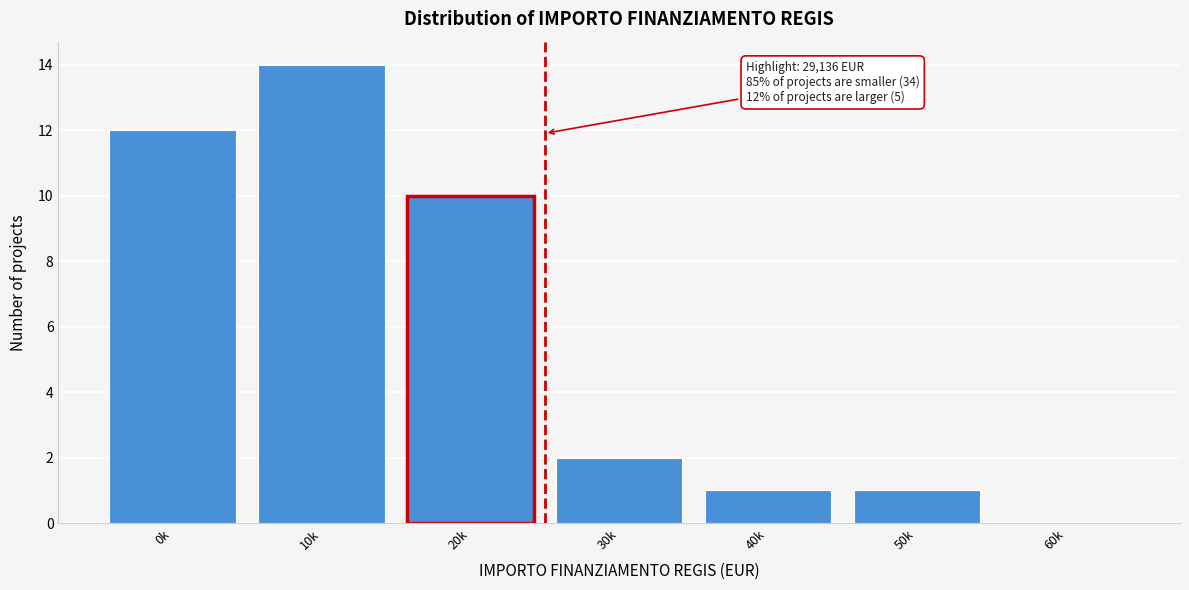

Reading left to right, what are all the values shown in this chart?

0k=12	10k=14	20k=10	30k=2	40k=1	50k=1	60k=0